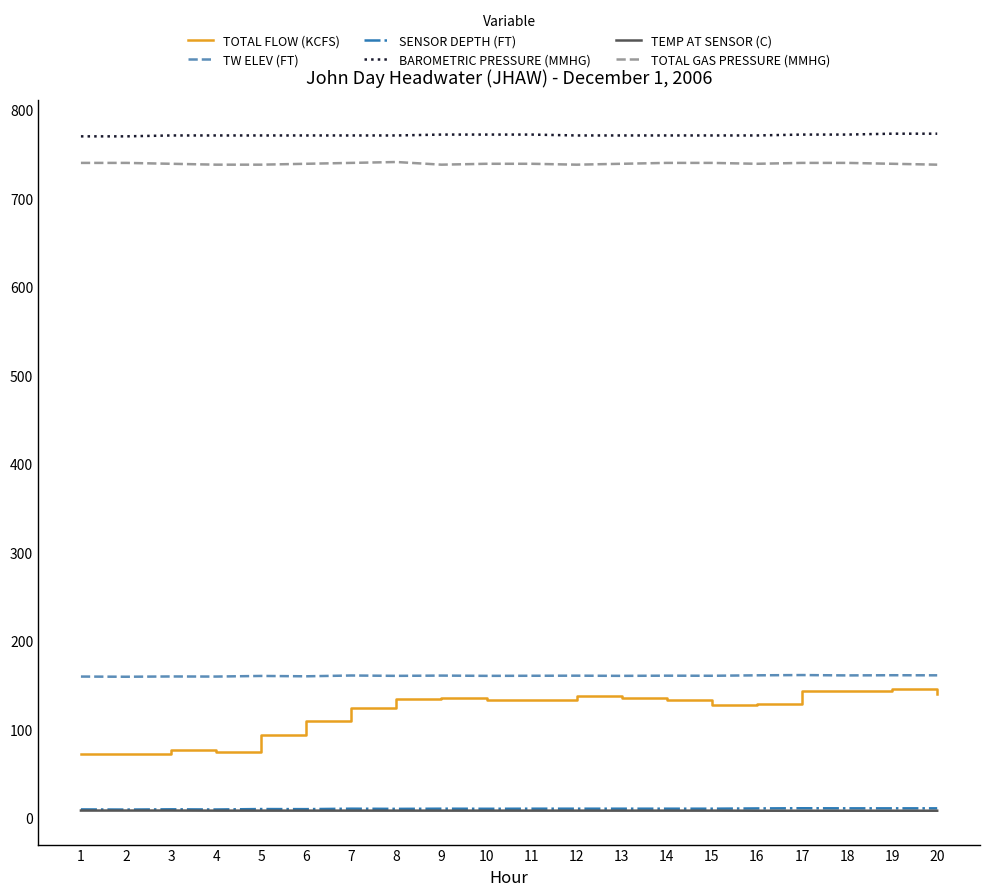

What is the smallest value displayed?

8.0